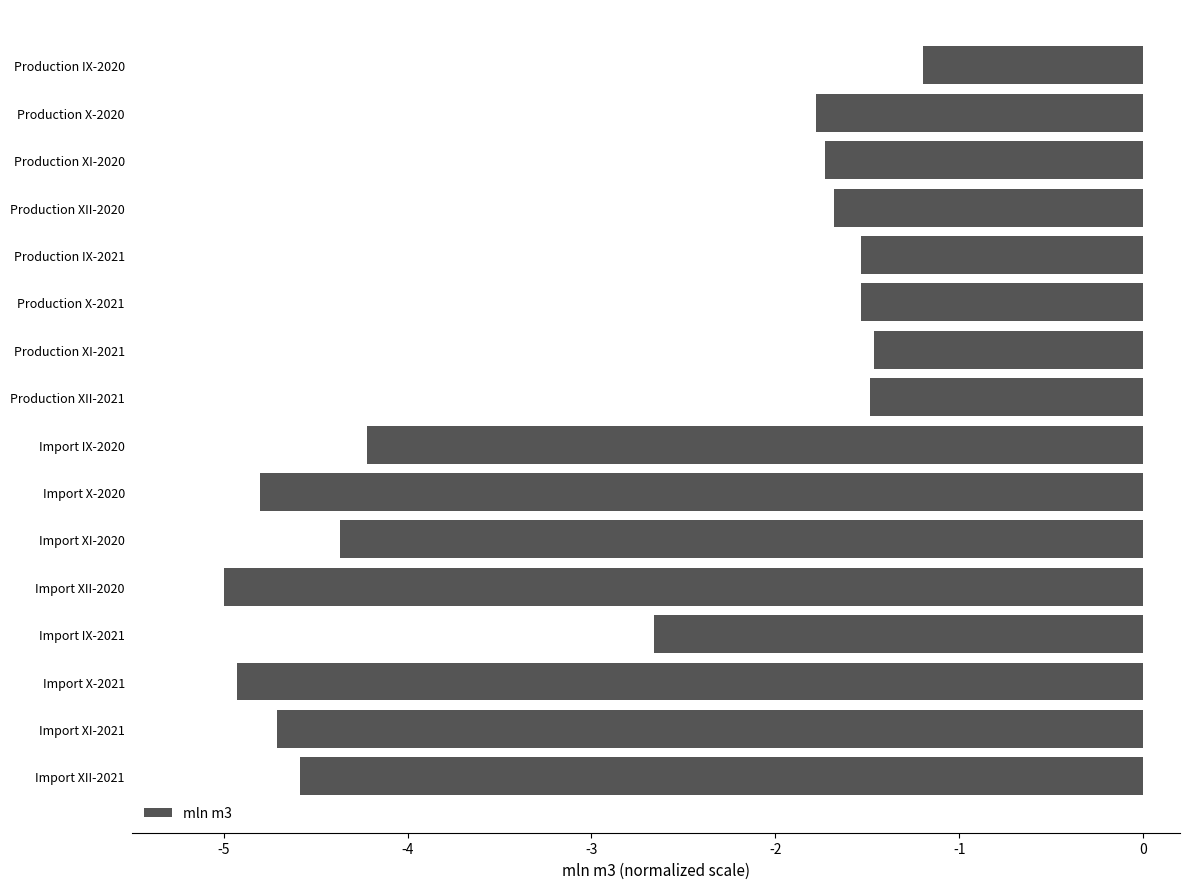

Which category has the lowest value across all series?

Import XII-2020